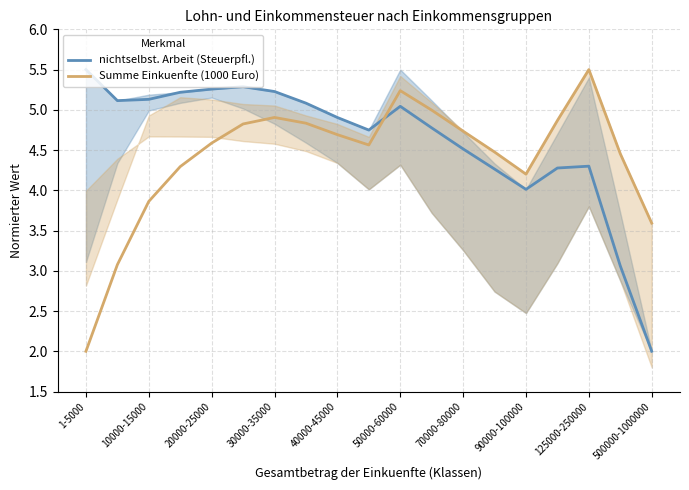

Is the value of Summe Einkuenfte (1000 Euro) at 10000-15000 greater than the value of nichtselbst. Arbeit (Steuerpfl.) at 40000-45000?

No